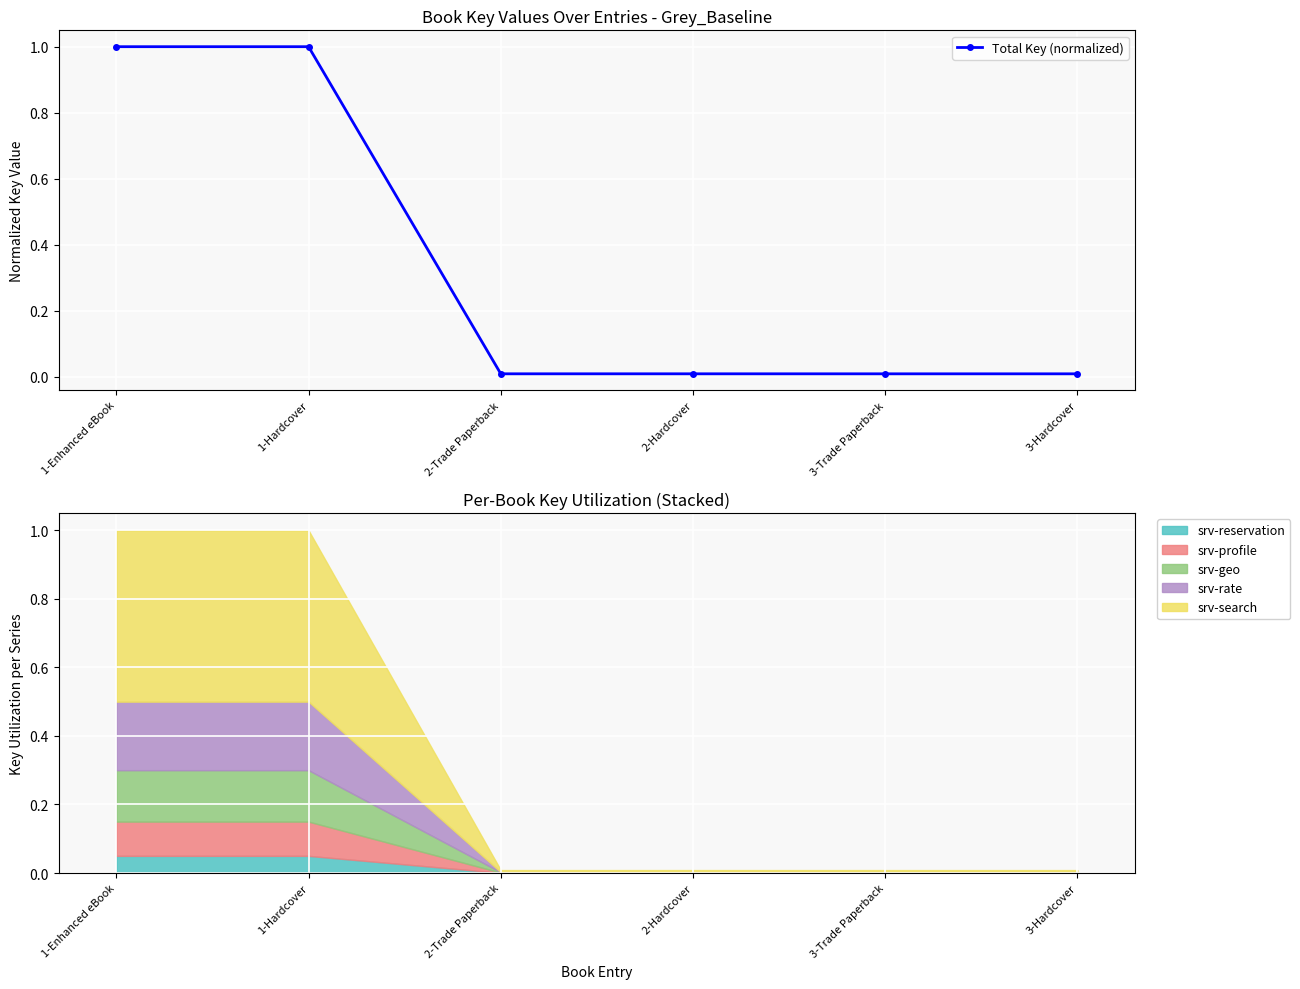

Reading right to left, transcribe all the data shown in this chart.

0.0	0.0	0.0	0.0	1.0	1.0